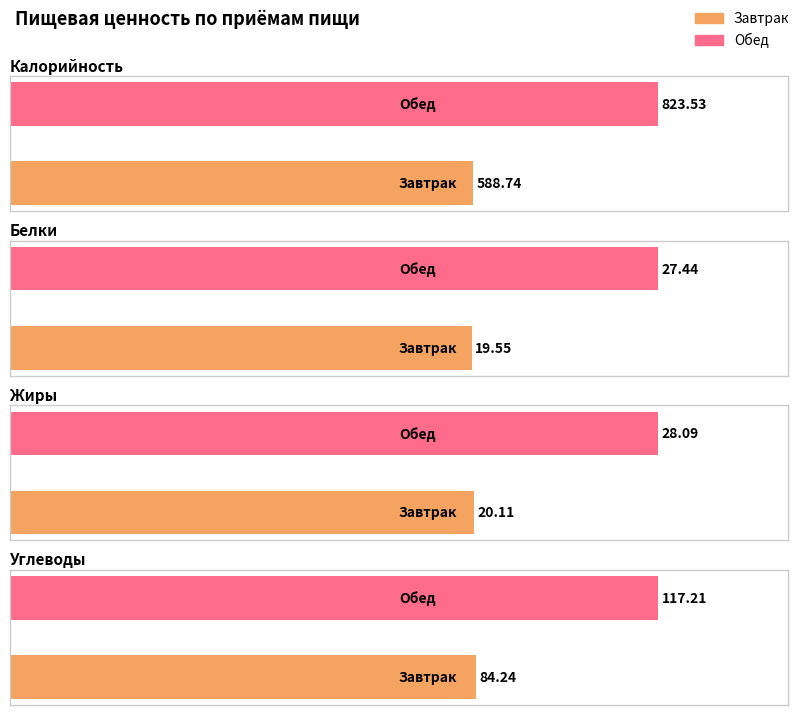

True or false: Жиры has a value of 28.1 at Обед.

True